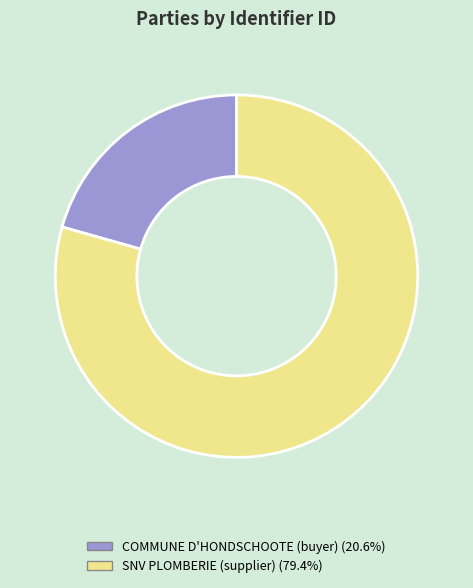

Does any single category account for the majority?

Yes